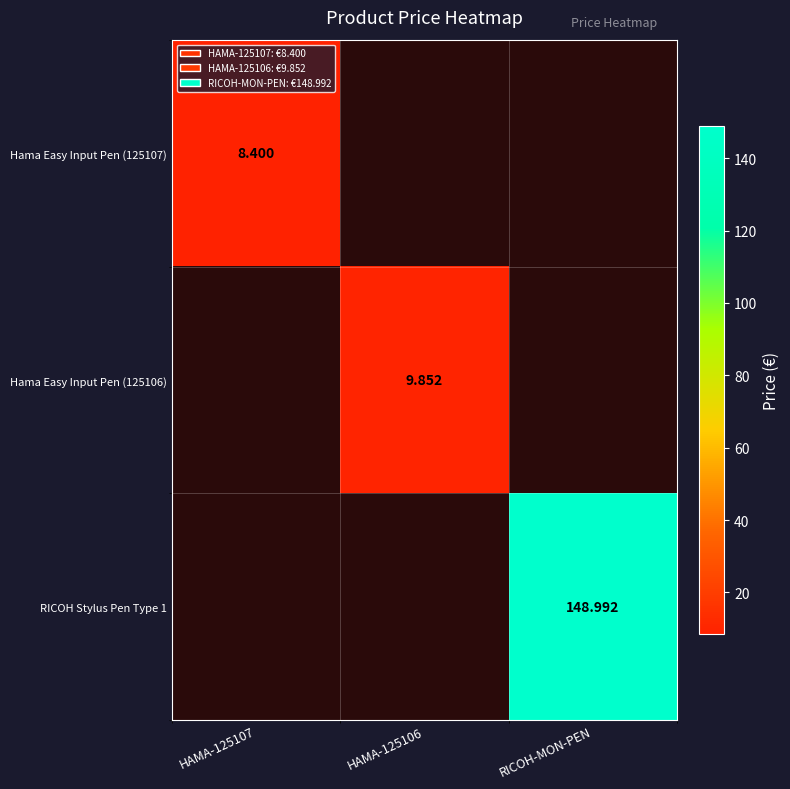

At RICOH-MON-PEN, list the series in order from smallest to largest.

Hama Easy Input Pen (125107), Hama Easy Input Pen (125106), RICOH Stylus Pen Type 1